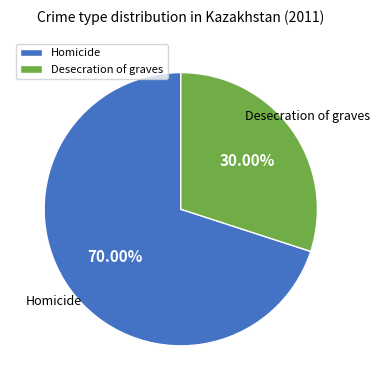

Which category accounts for the majority?

Homicide